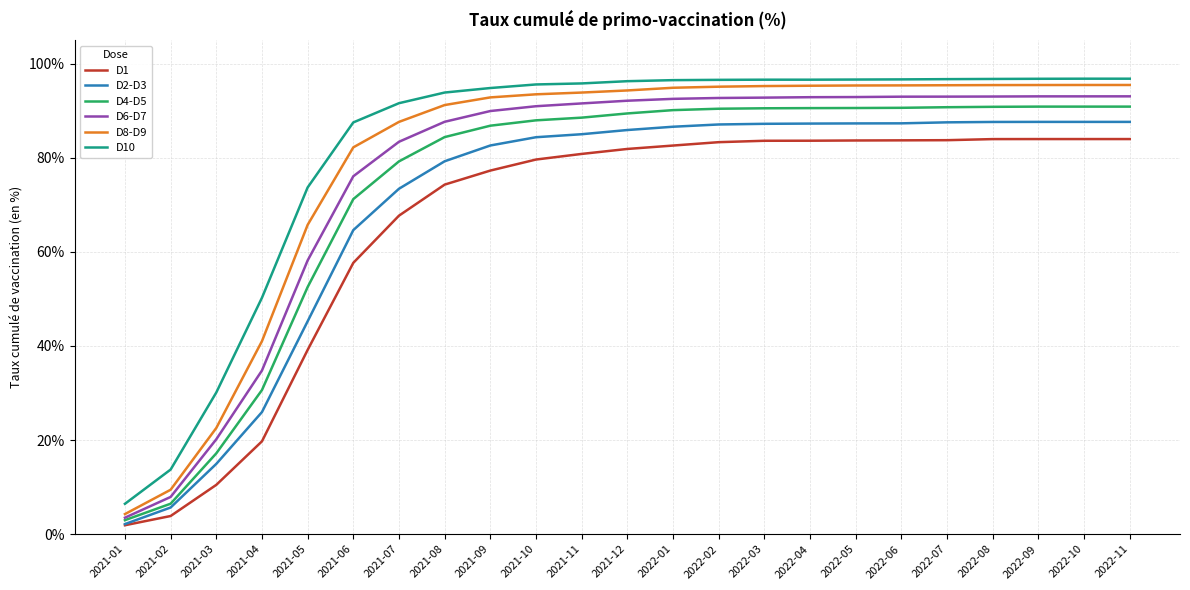

Which series has the largest range (max minus min)?

D8-D9